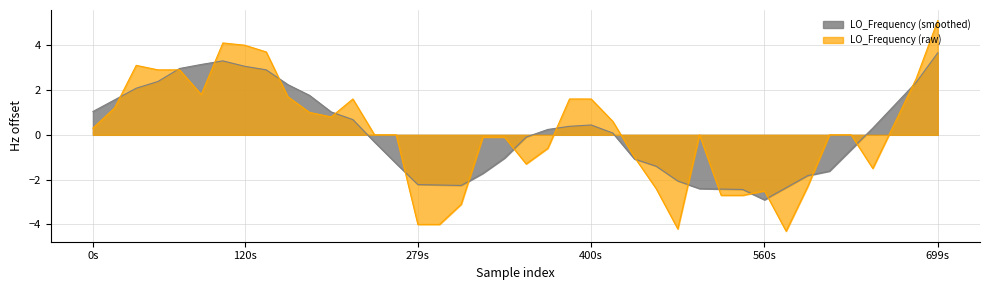

What is the change in value from 8 to 35?

-3.7